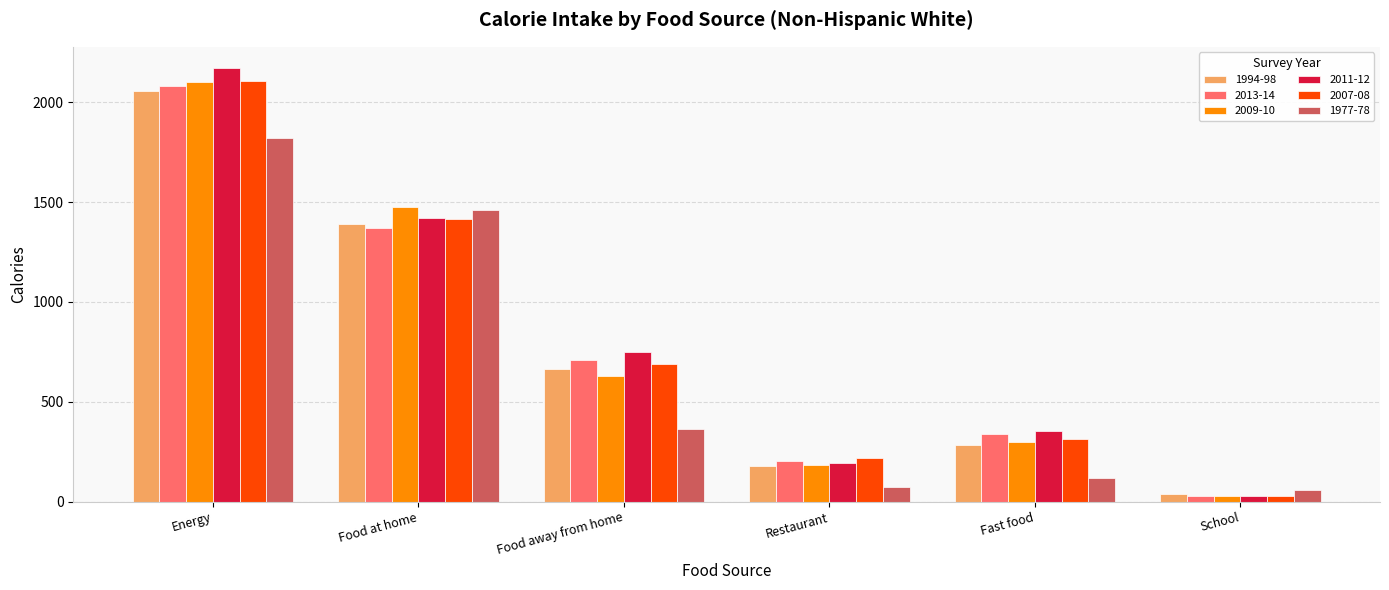

Rank the categories by 2011-12 value from highest to lowest.

Energy, Food at home, Food away from home, Fast food, Restaurant, School